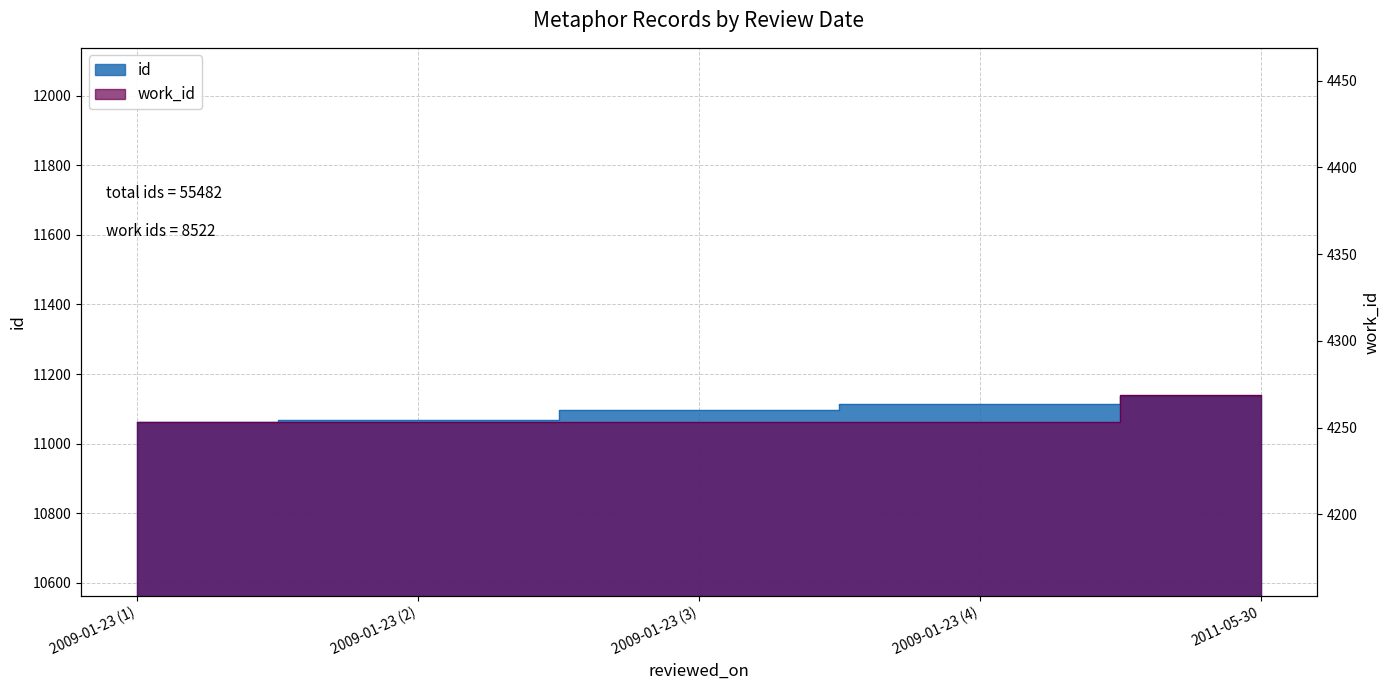

True or false: work_id and id cross at least once.

False